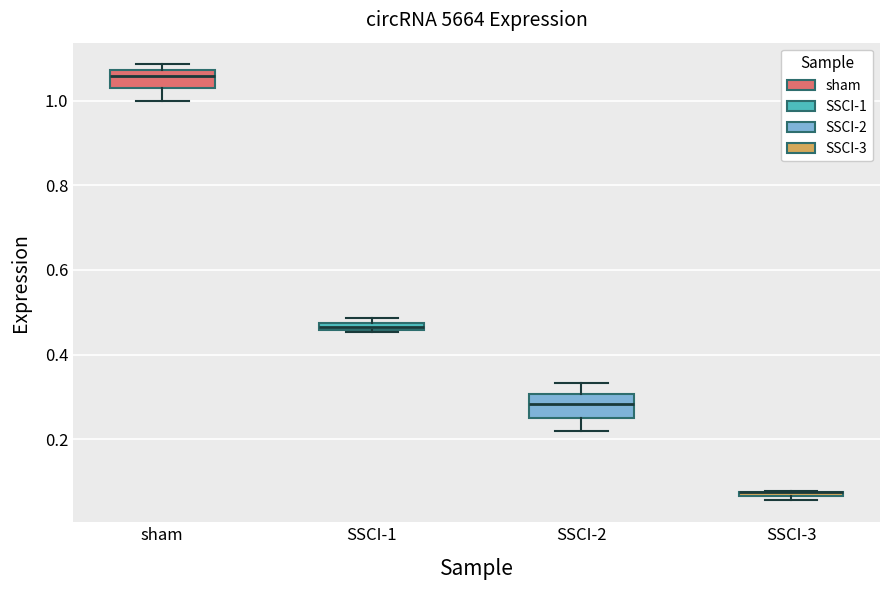

Where is the upper edge of the box for SSCI-1 on the y-axis? The values are not printed on the chart, so give them approximately, as read against the axis.

0.48